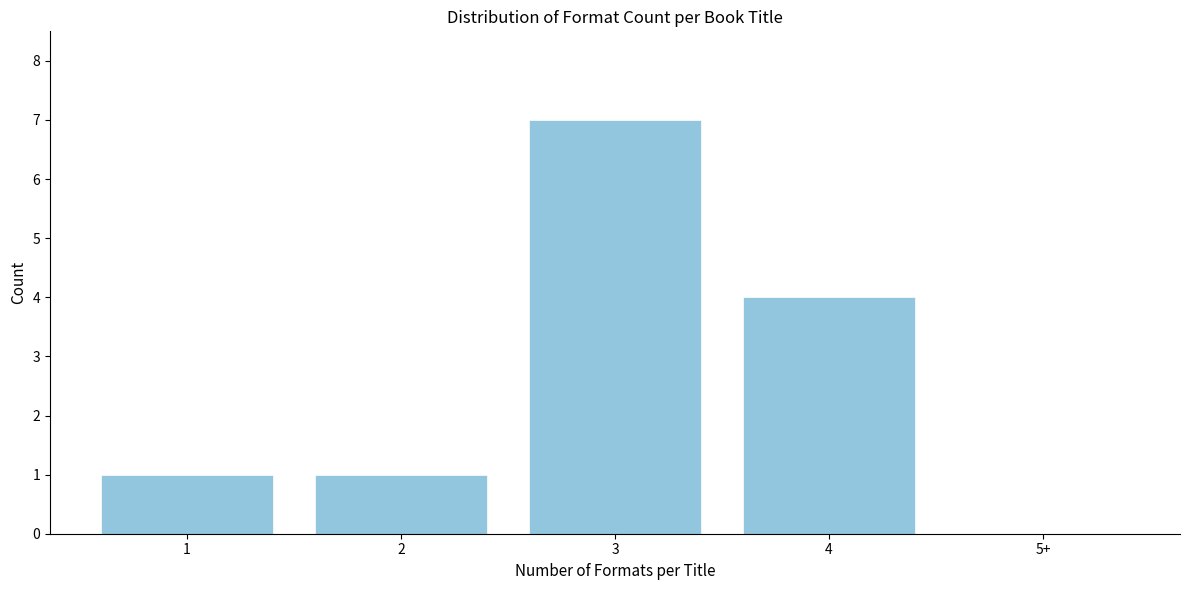

Reading left to right, what are all the values shown in this chart?

1=1	2=1	3=7	4=4	5+=0